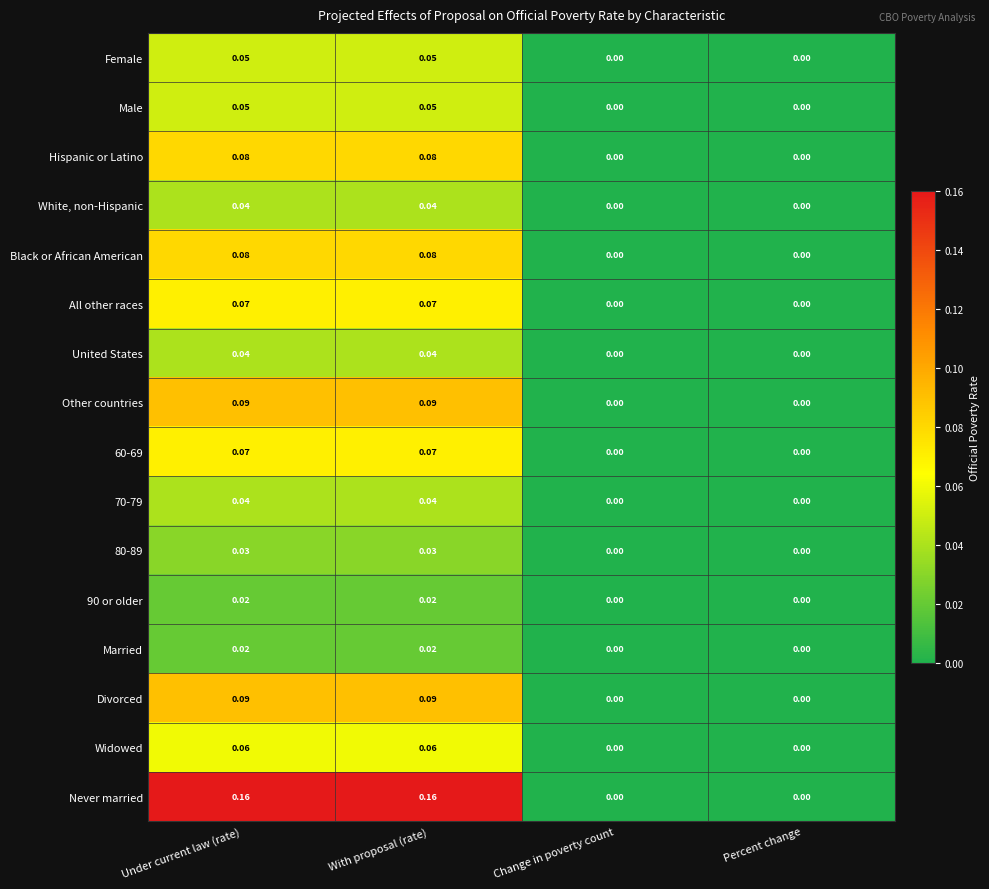

Count the number of data series in this chart.

16